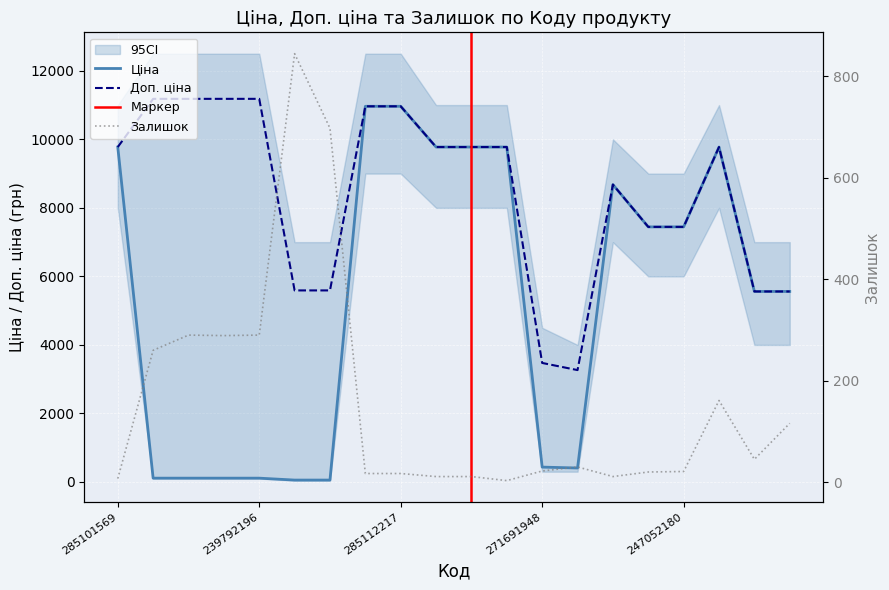

Which has a higher value, 271691948 or 285102221?

285102221